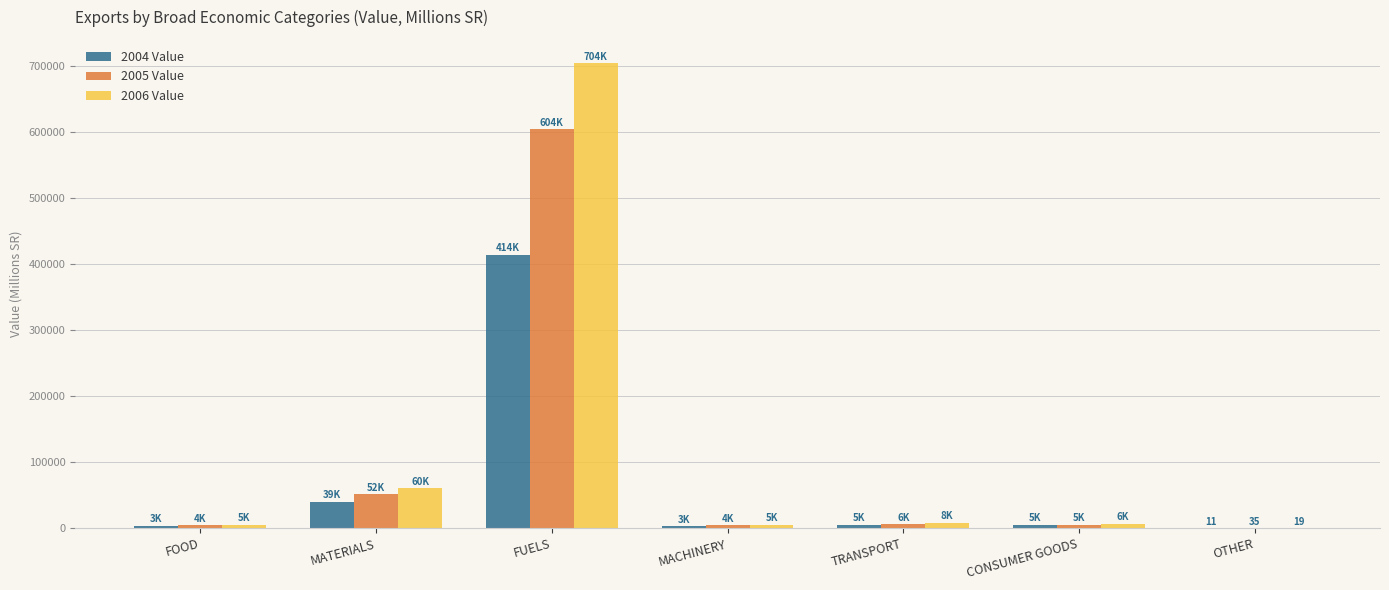

At which category is the sum across all series the highest?

FUELS